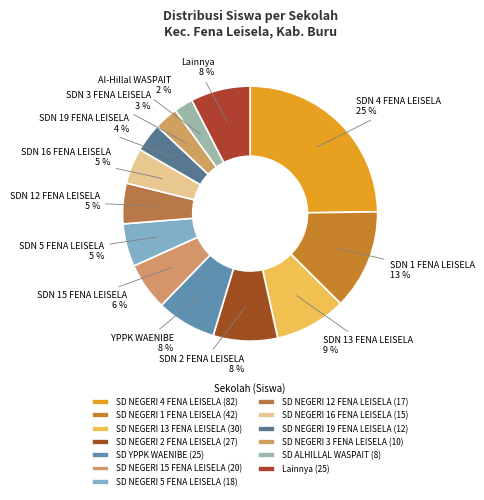

How many segments does this pie chart have?

13